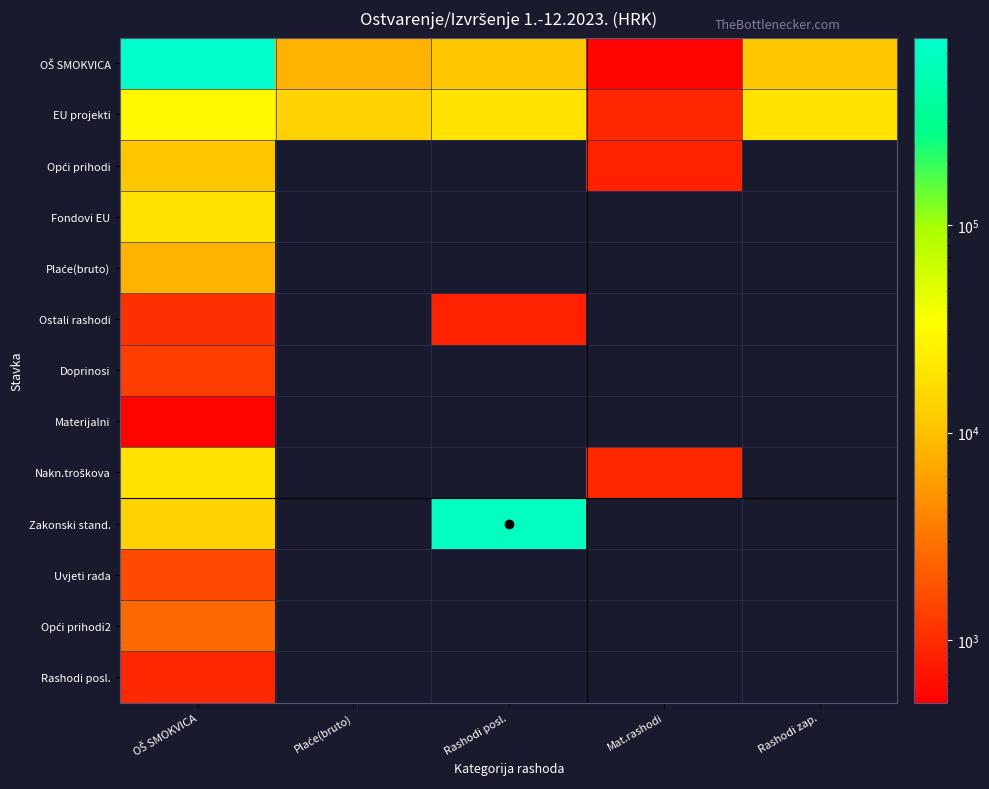

What is the greatest value displayed?

763037.3